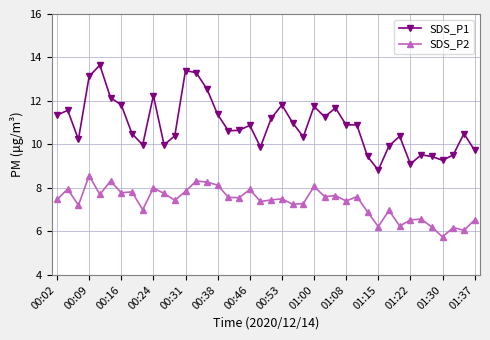

What is the average value of the SDS_P1 series?

10.9